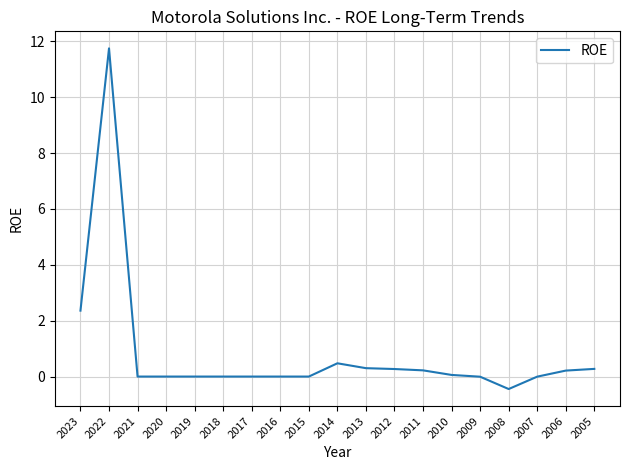

The value at 2016 is 0.0. True or false?

True